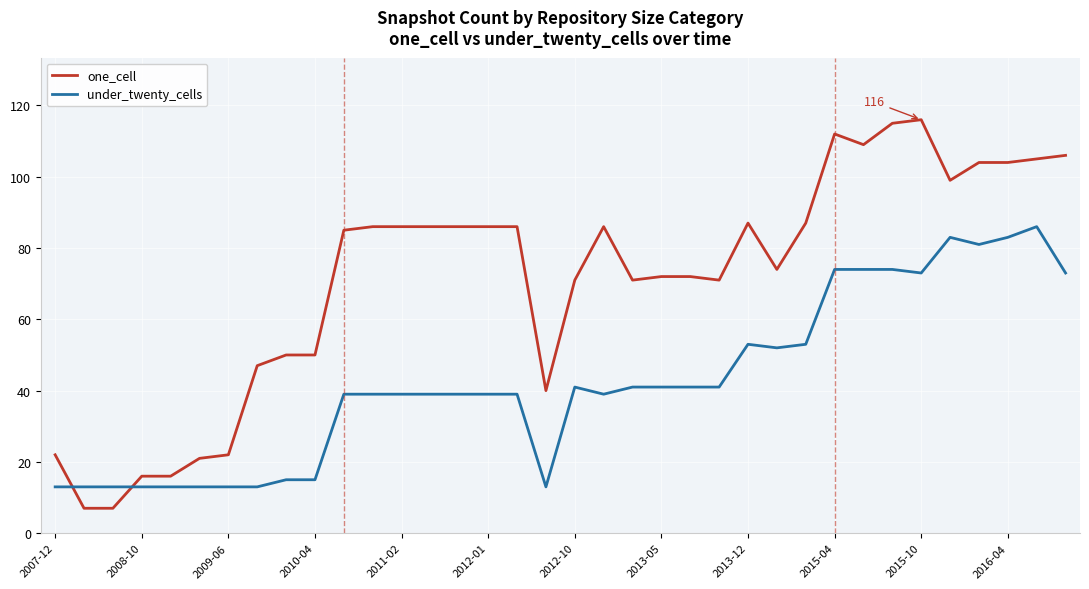

Which series has the largest total across all categories?

one_cell